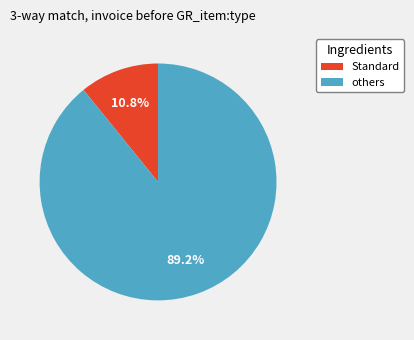

Is there a majority slice in this chart?

Yes